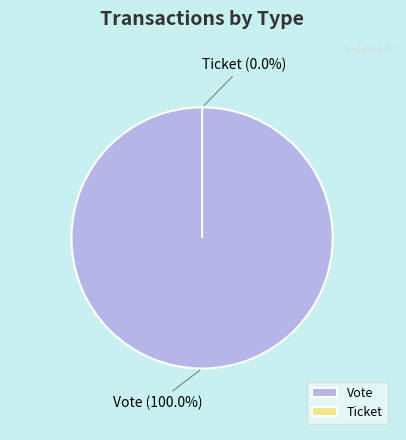

How many slices are in this pie chart?

2